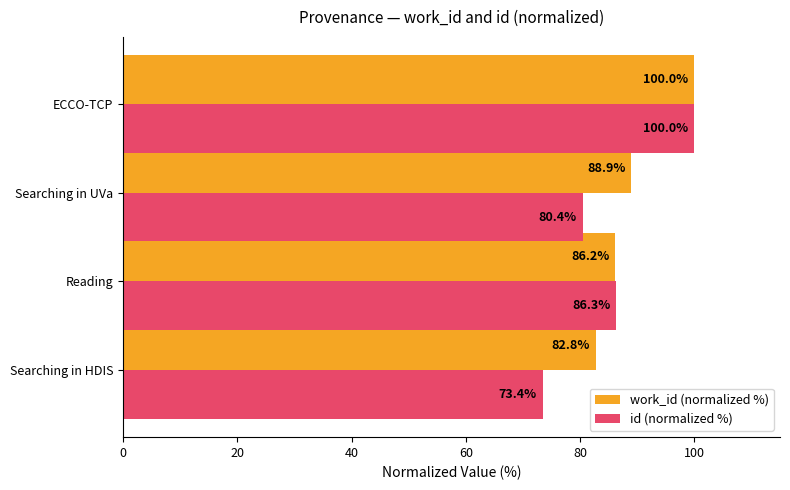

The id (normalized %) series shows 149.2 at Reading. True or false?

False